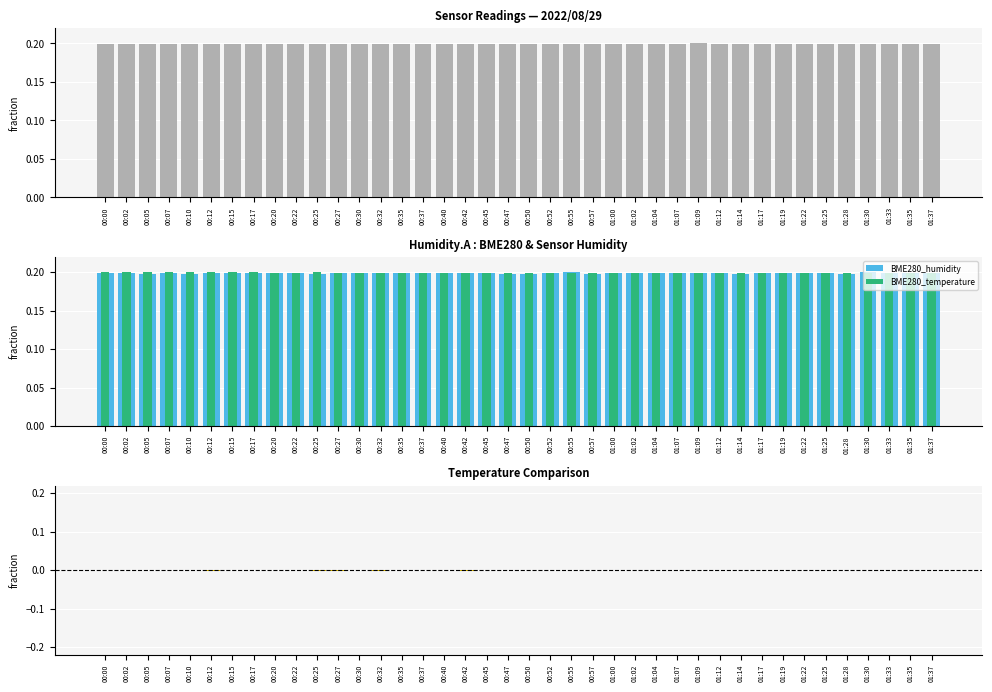

What is the label of the 39th bar from the left?

01:35